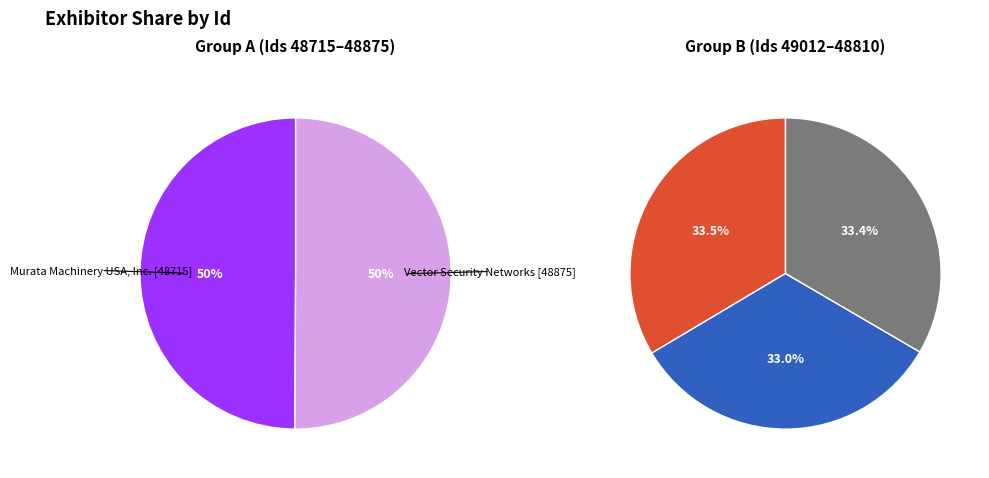

Between Murata Machinery USA, Inc. and Vector Security Networks, which is larger?

Vector Security Networks